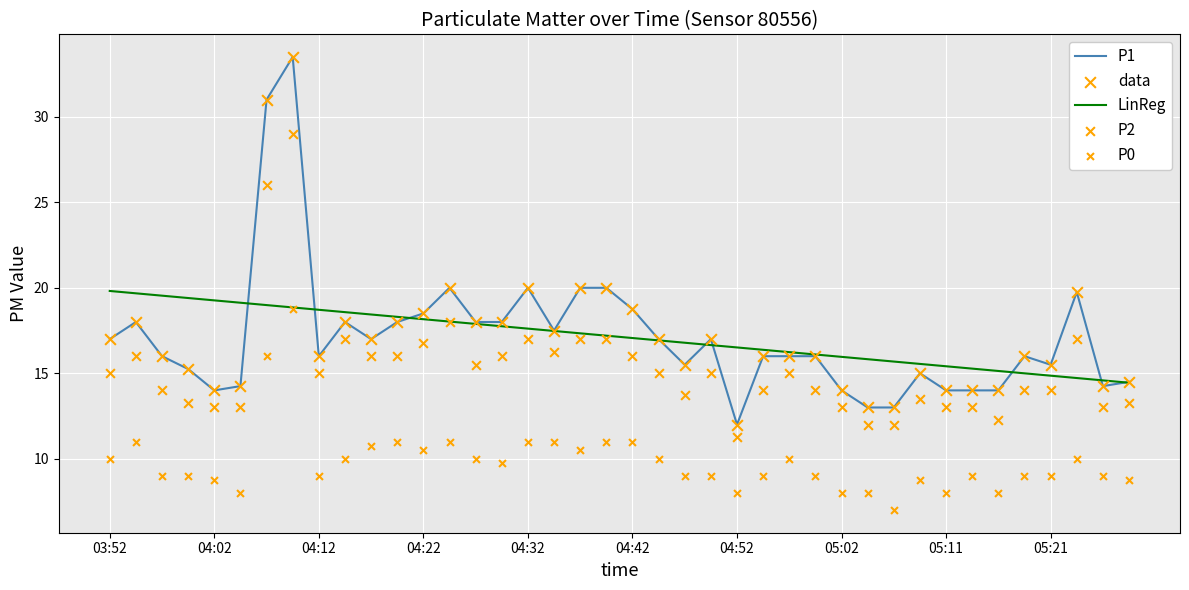

At how many categories does at least one series exceed 21?

2